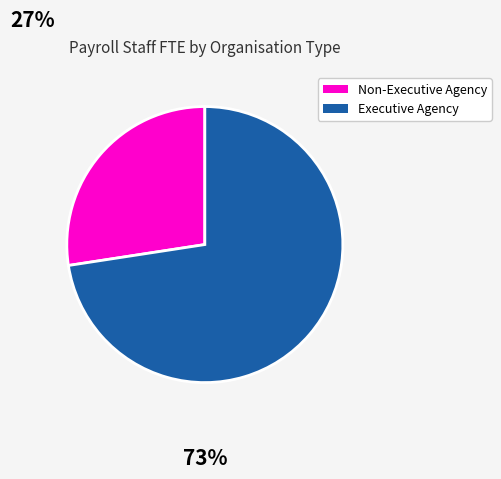

Does any single category account for the majority?

Yes